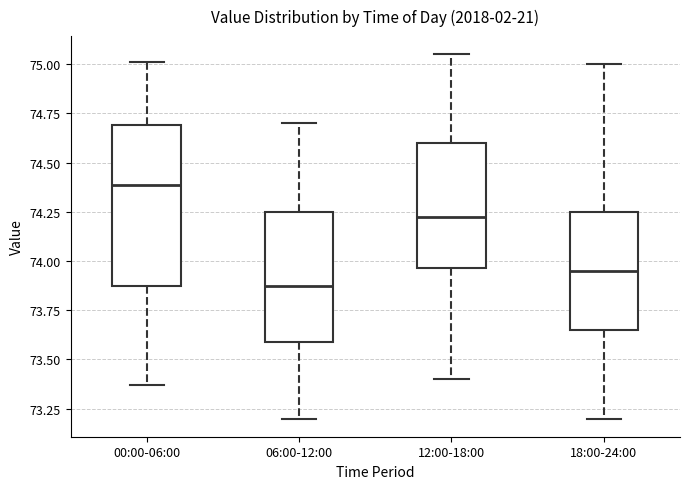

Which box is the tallest, from its lower edge to its upper edge?

00:00-06:00